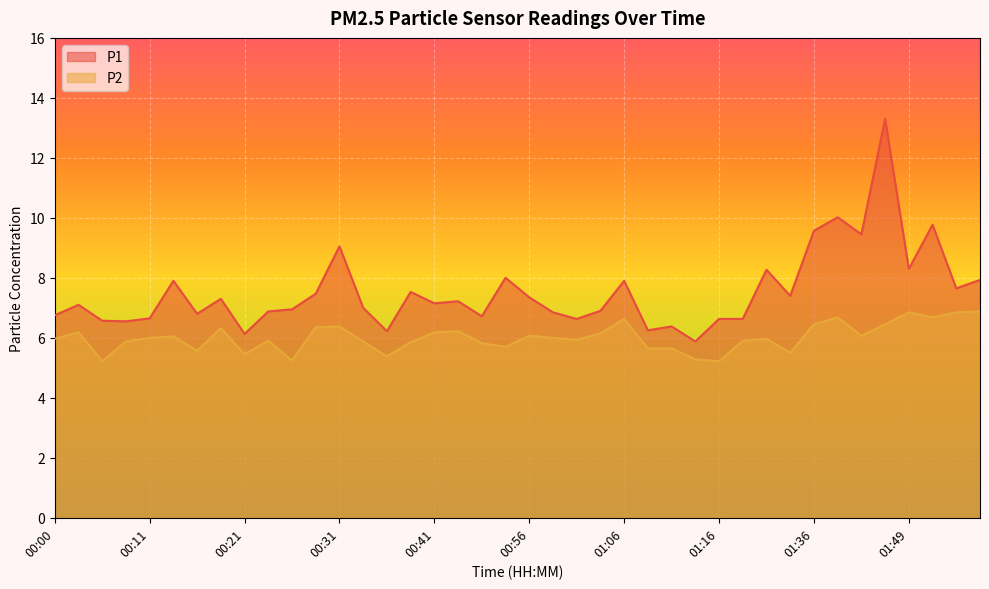

Reading left to right, what are all the values shown in this chart?

P1: 6.8	7.1	6.6	6.5	6.7	7.9	6.8	7.3	6.1	6.9	7.0	7.5	9.1	7.0	6.2	7.5	7.2	7.2	6.7	8.0	7.3	6.8	6.6	6.9	7.9	6.2	6.4	5.9	6.6	6.6	8.3	7.4	9.6	10.0	9.4	13.3	8.3	9.8	7.7	7.9
P2: 6.0	6.2	5.2	5.9	6.0	6.0	5.6	6.3	5.5	5.9	5.2	6.3	6.4	5.9	5.4	5.8	6.2	6.2	5.8	5.7	6.1	6.0	5.9	6.2	6.6	5.7	5.7	5.3	5.2	5.9	6.0	5.5	6.5	6.7	6.1	6.5	6.8	6.7	6.8	6.9